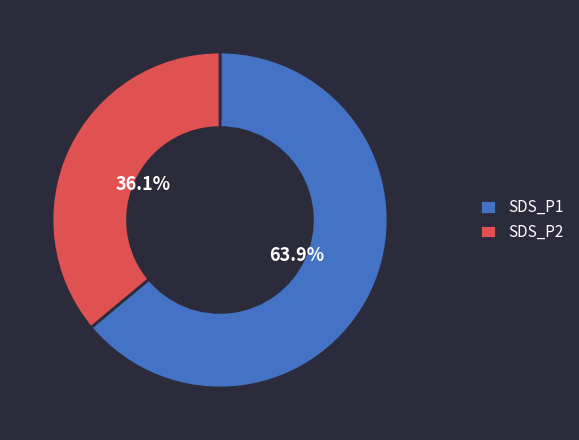

Rank the categories by value from lowest to highest.

SDS_P2, SDS_P1